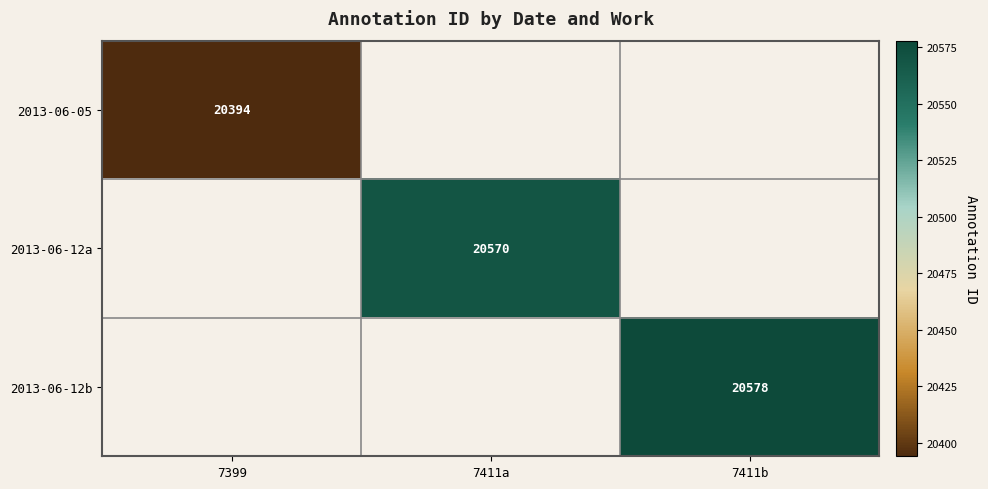

The value of 2013-06-12b at 7411b is 32287. True or false?

False